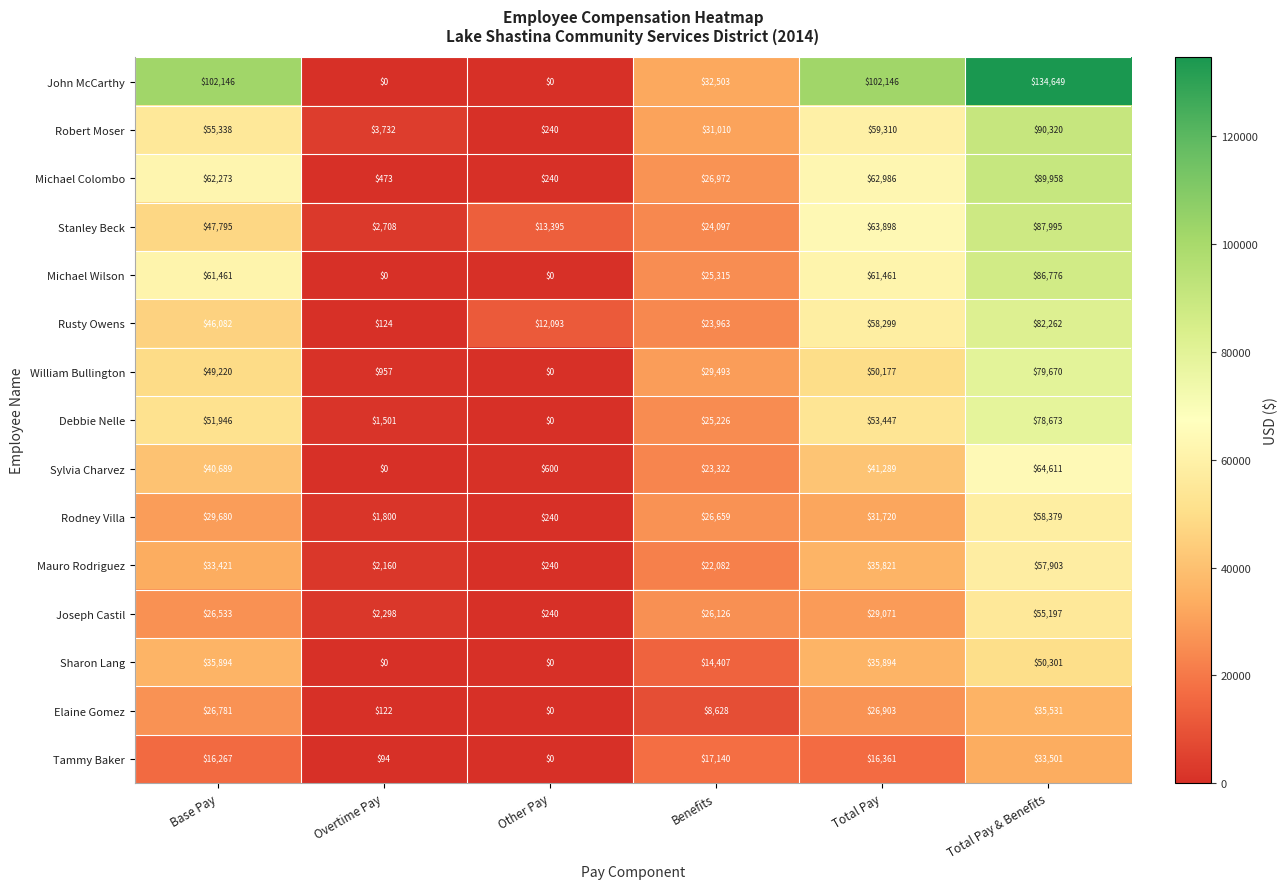

What is the difference between the maximum and minimum values in the Joseph Castil series?

54957